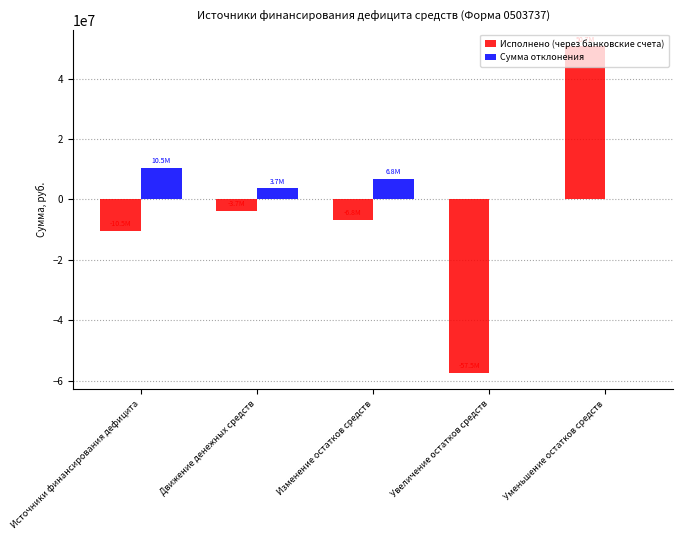

What is the total value across all series at Уменьшение остатков средств?

50666351.9